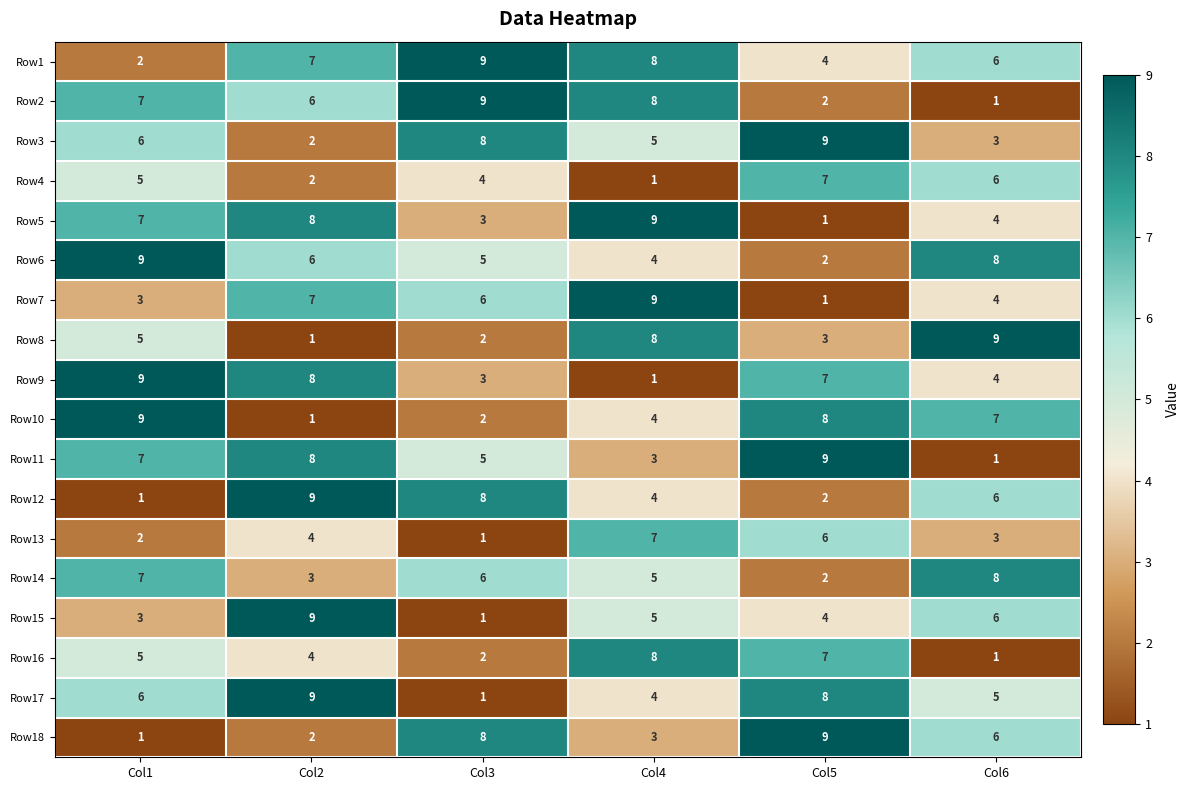

Read the Row9 value at Col1.

9